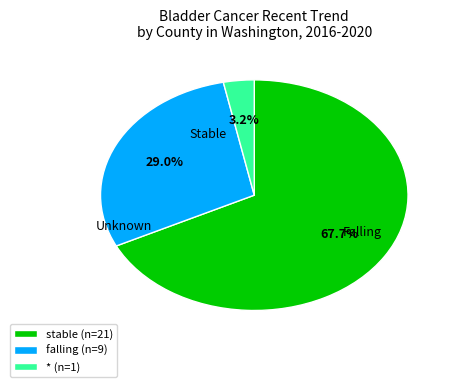

Is the sum of stable (n=21) and falling (n=9) greater than half?

Yes